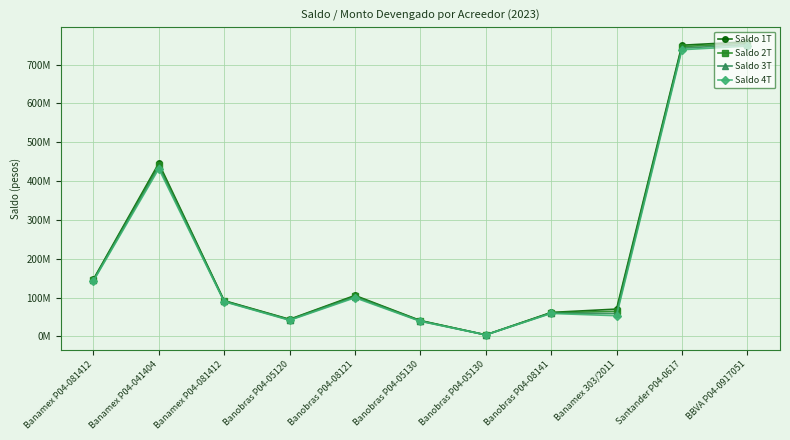

True or false: Saldo 2T and Saldo 3T cross at least once.

False